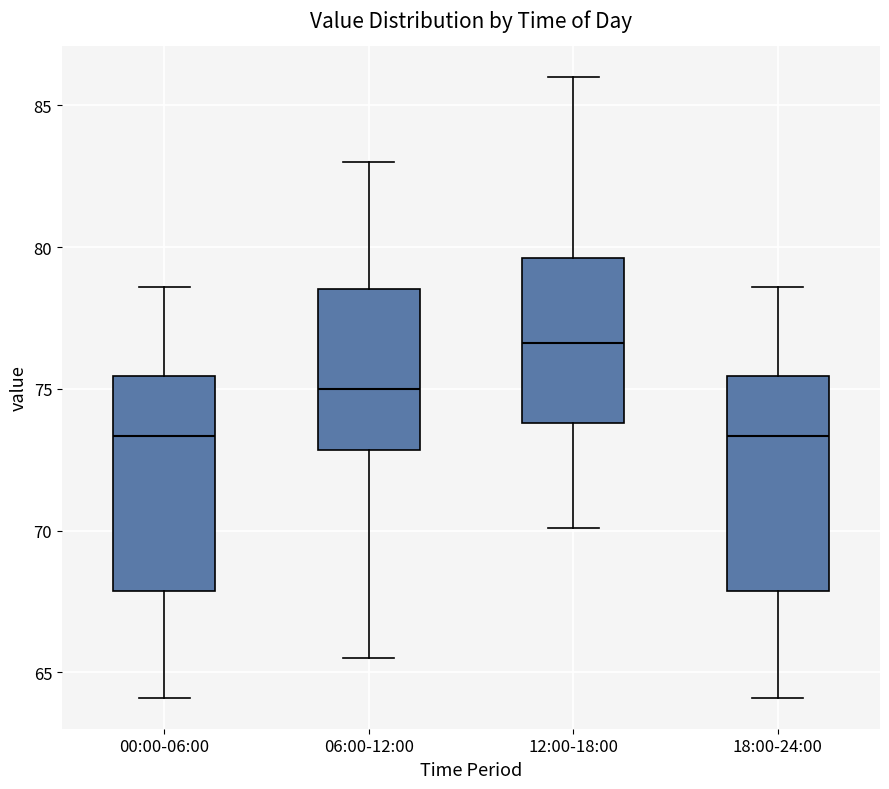

Reading left to right, transcribe this box plot: for each box, give where its median line is, the range the box spans, and where its two whiskers end, as read against the y-axis. The values are not printed on the chart, so give them approximately, as read against the axis.

00:00-06:00: median 73.5, box 68.0 to 75.5, whiskers 64.0 to 78.5
06:00-12:00: median 75.0, box 73.0 to 78.5, whiskers 65.5 to 83.0
12:00-18:00: median 76.5, box 74.0 to 79.5, whiskers 70.0 to 86.0
18:00-24:00: median 73.5, box 68.0 to 75.5, whiskers 64.0 to 78.5